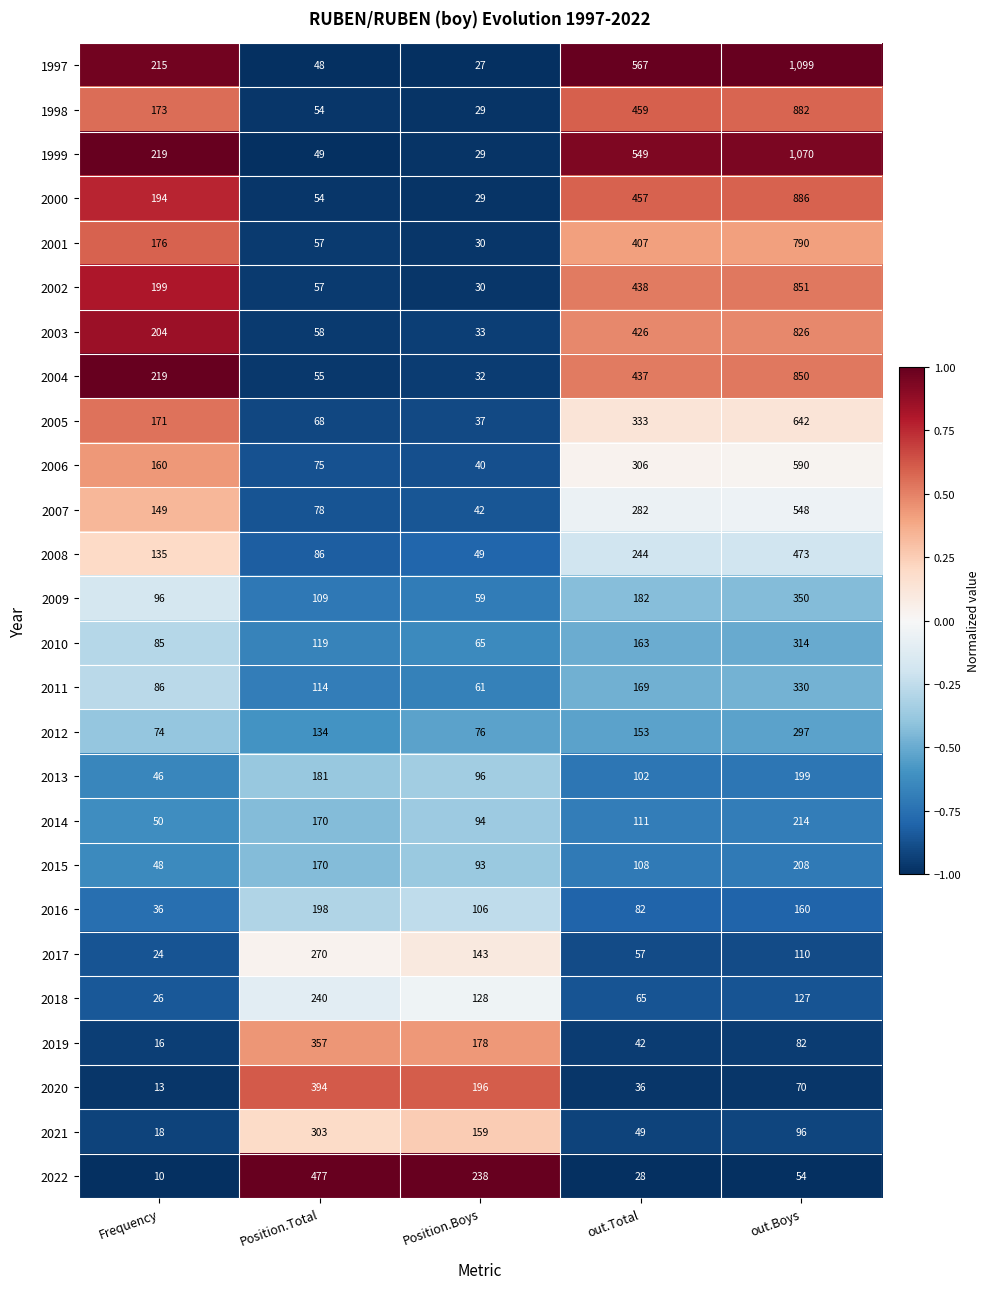

At which category is the sum across all series the highest?

out.Boys